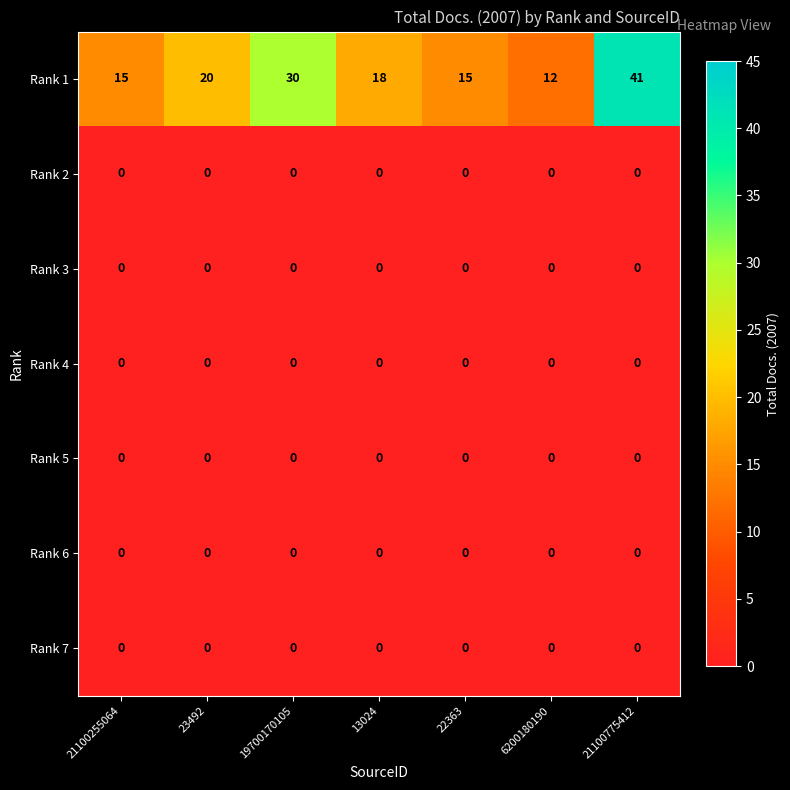

What is the total value across all series at 23492?

20